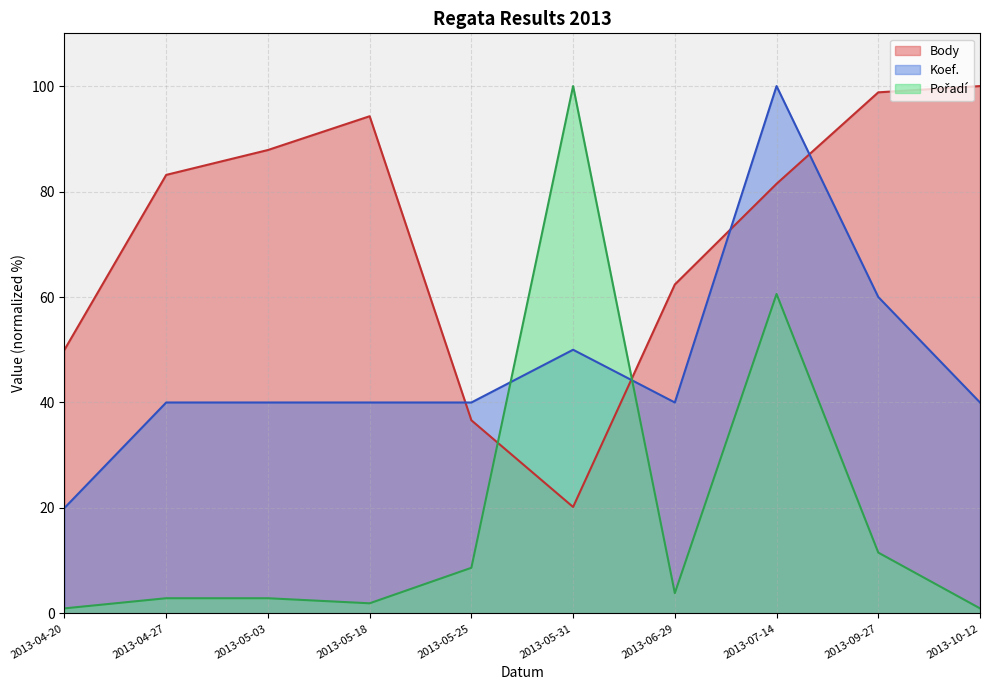

At which category does the chart reach its minimum across all series?

2013-04-20